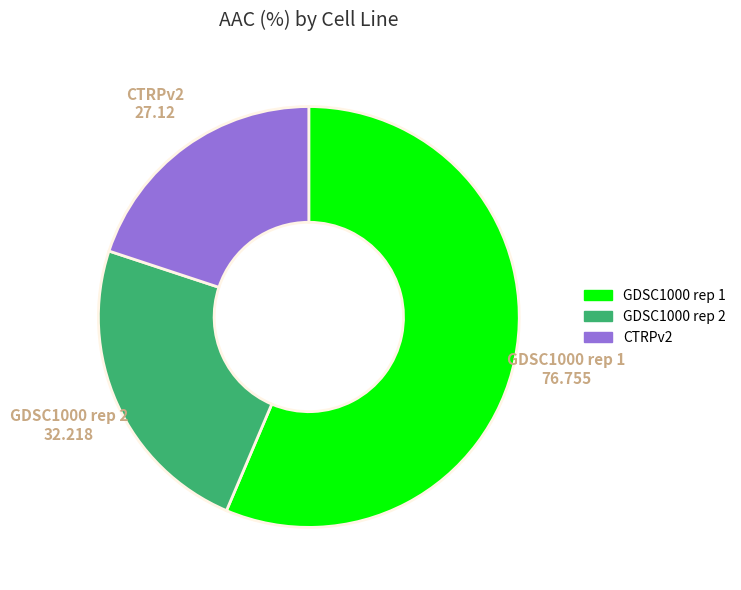

Is there a majority slice in this chart?

Yes